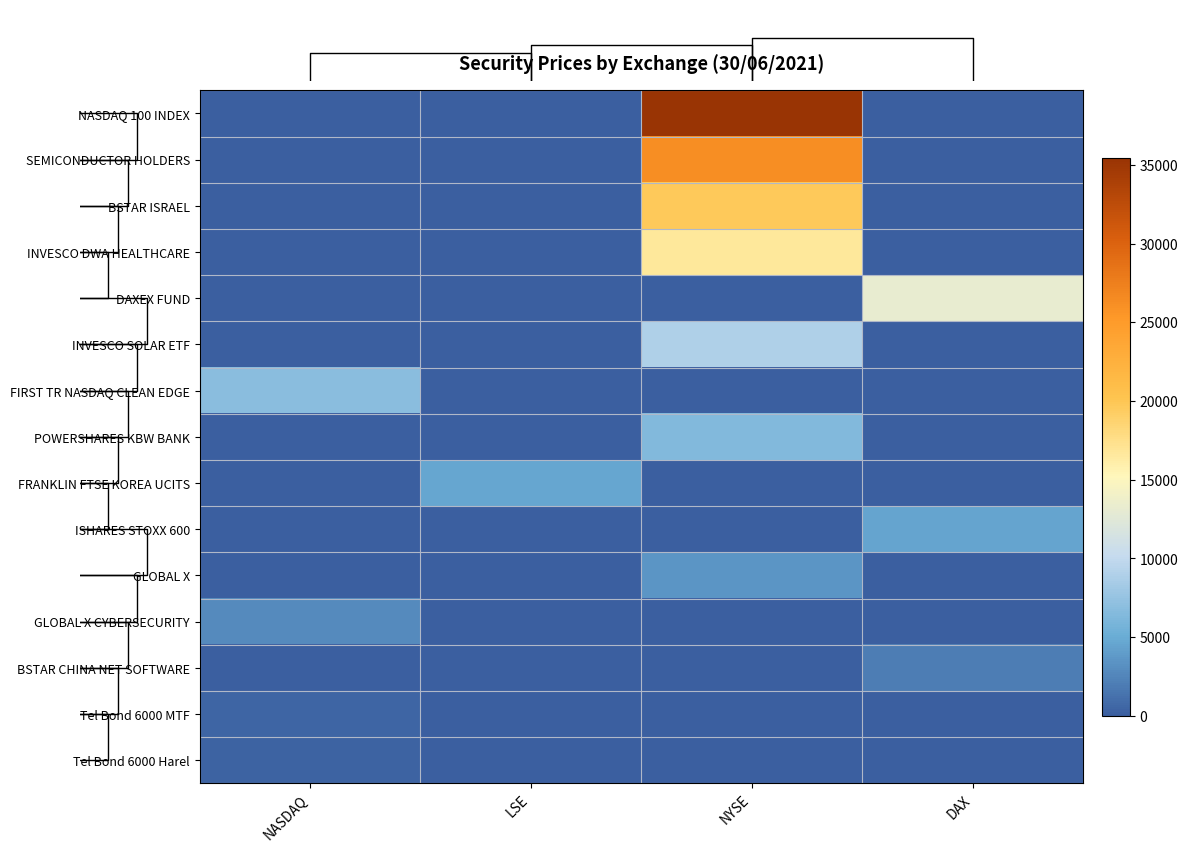

The value of BSTAR CHINA NET SOFTWARE at NYSE is -1116. True or false?

False